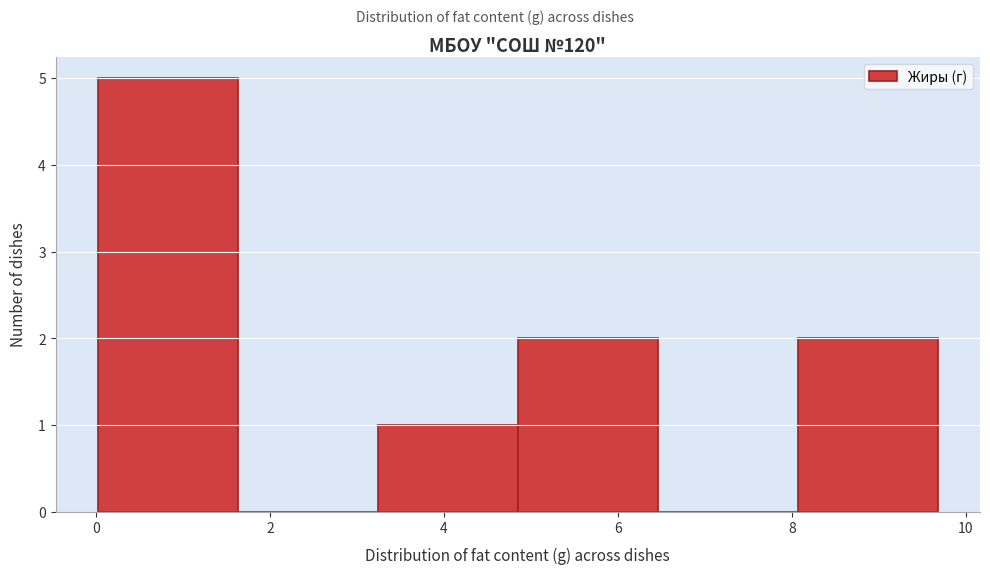

How tall is the bar that spans 0.0 to 1.6 on the x-axis? Neither the bar edges nor the heights are printed on the chart, so give them approximately, as read against the axes.

5